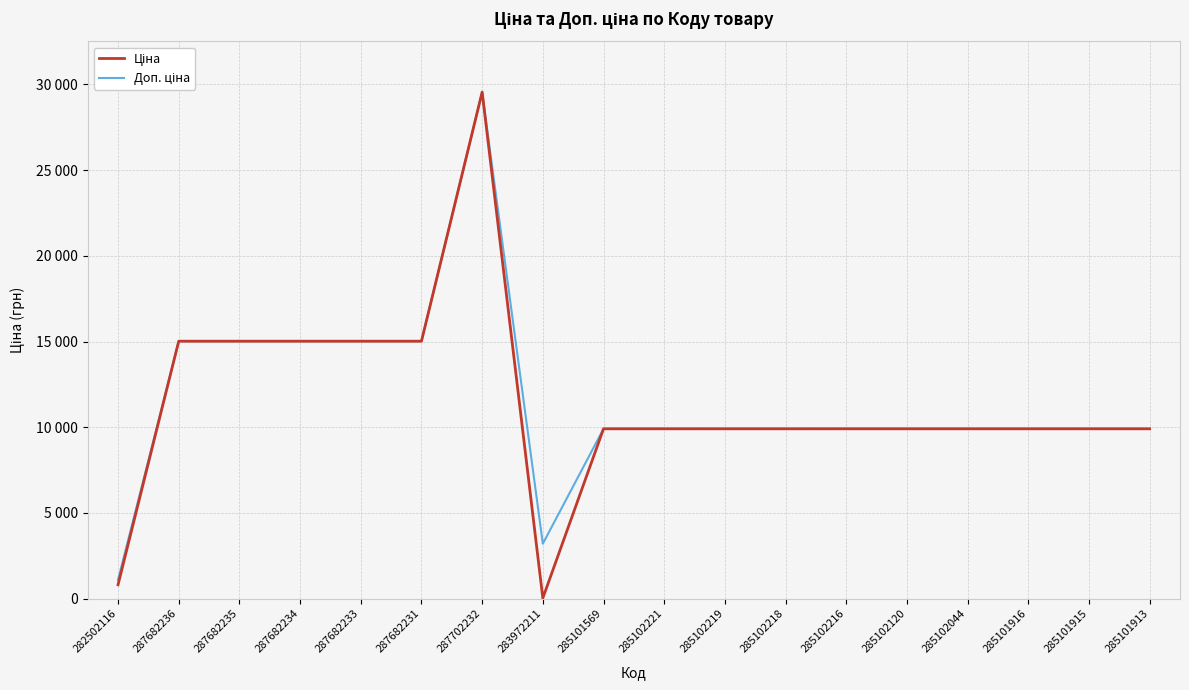

The Доп. ціна series shows 6691.4 at 285102218. True or false?

False